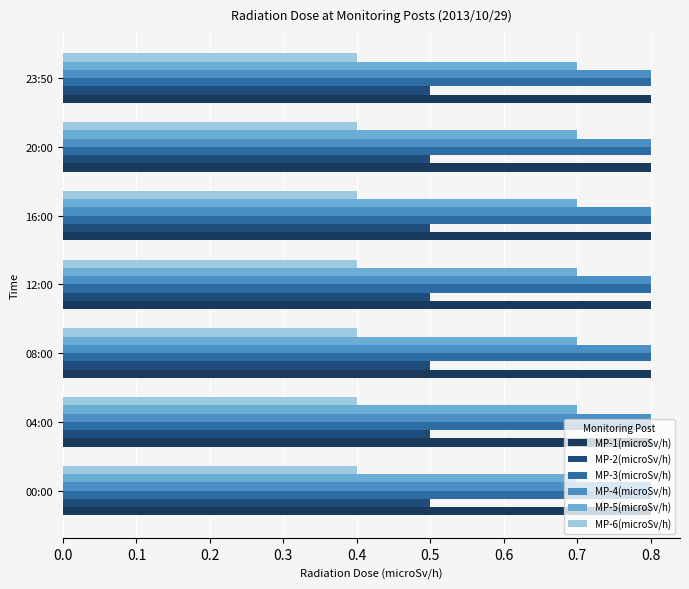

The MP-1(microSv/h) series shows 0.8 at 00:00. True or false?

True